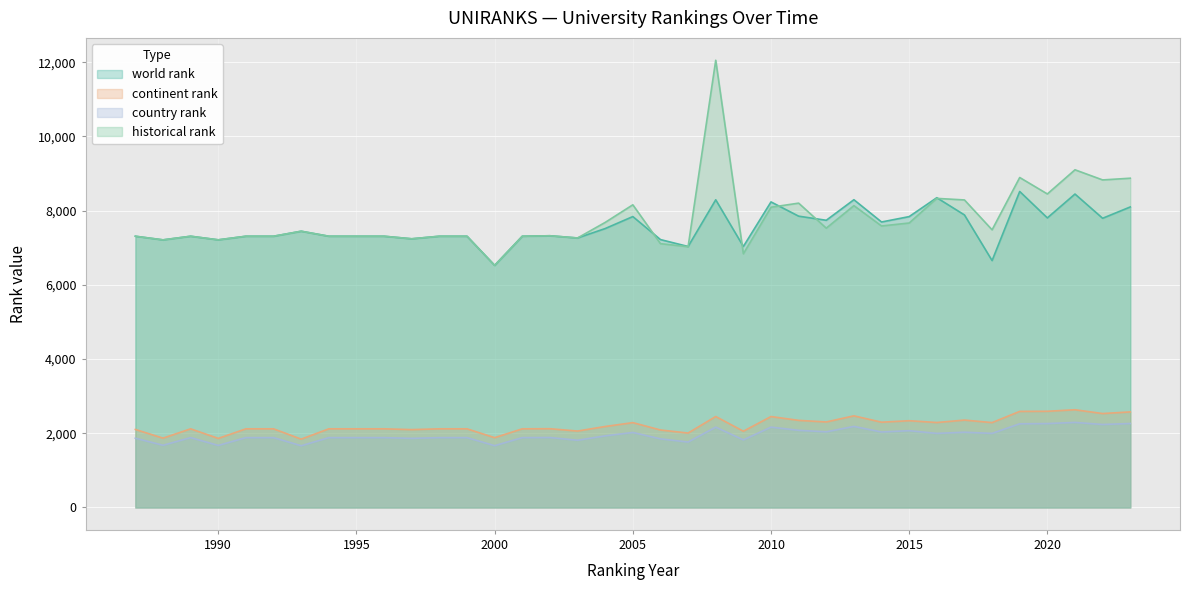

List the series in order of their peak value, lowest first.

country rank, continent rank, world rank, historical rank